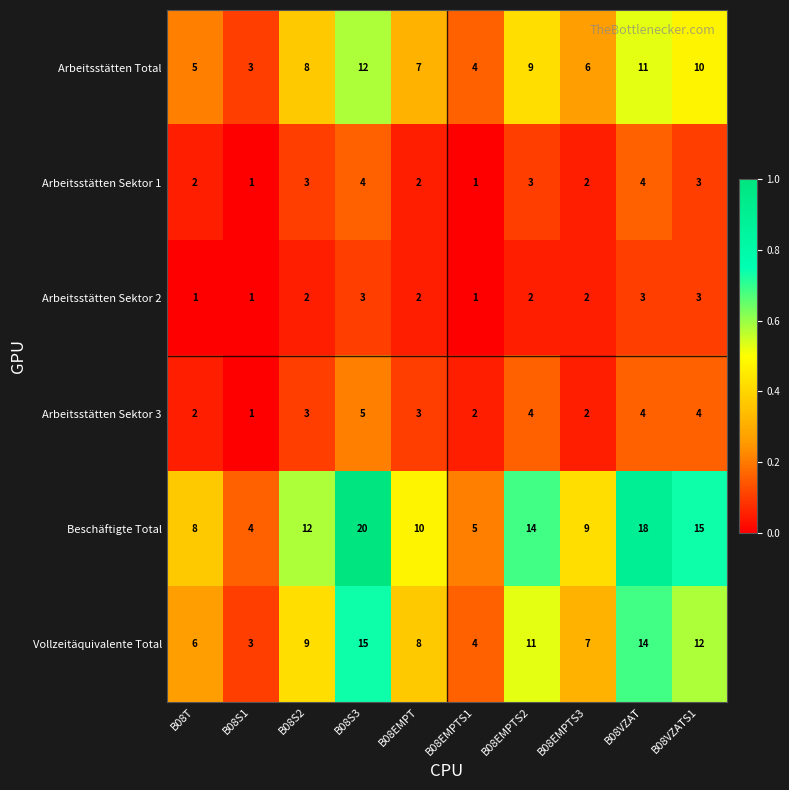

List the series in order of their peak value, lowest first.

Arbeitsstätten Sektor 2, Arbeitsstätten Sektor 1, Arbeitsstätten Sektor 3, Arbeitsstätten Total, Vollzeitäquivalente Total, Beschäftigte Total